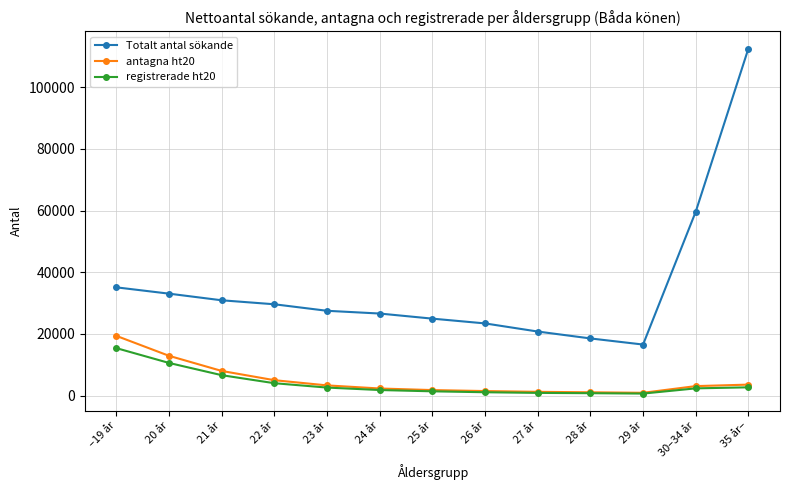

What is the sum of all antagna ht20 values?

64306